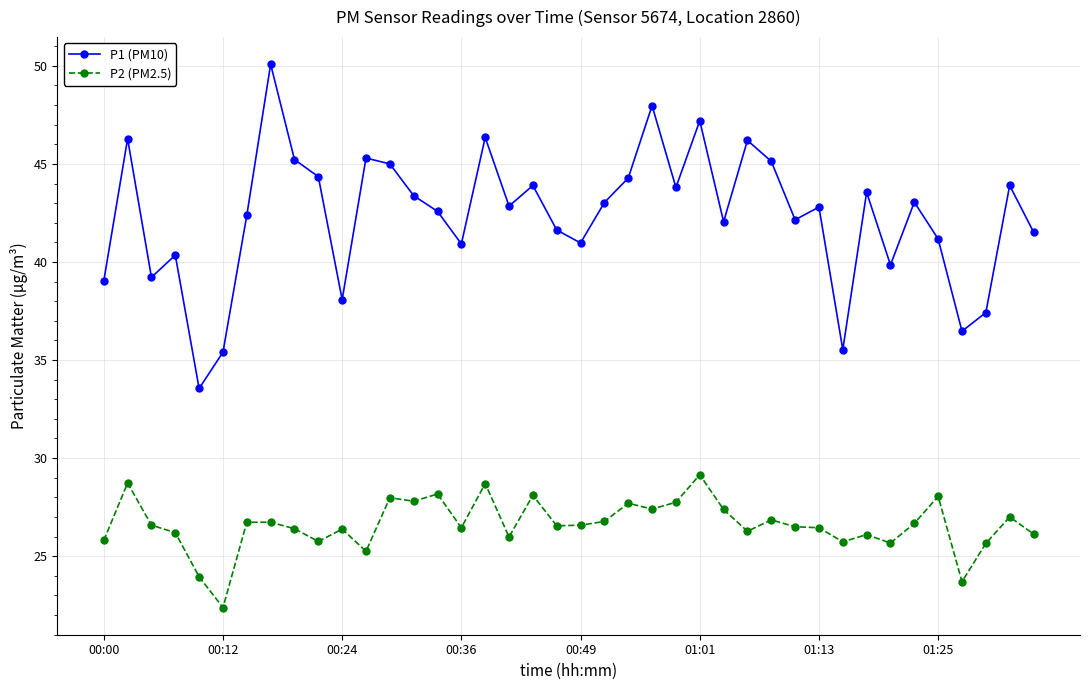

How many categories are shown in the chart?

40